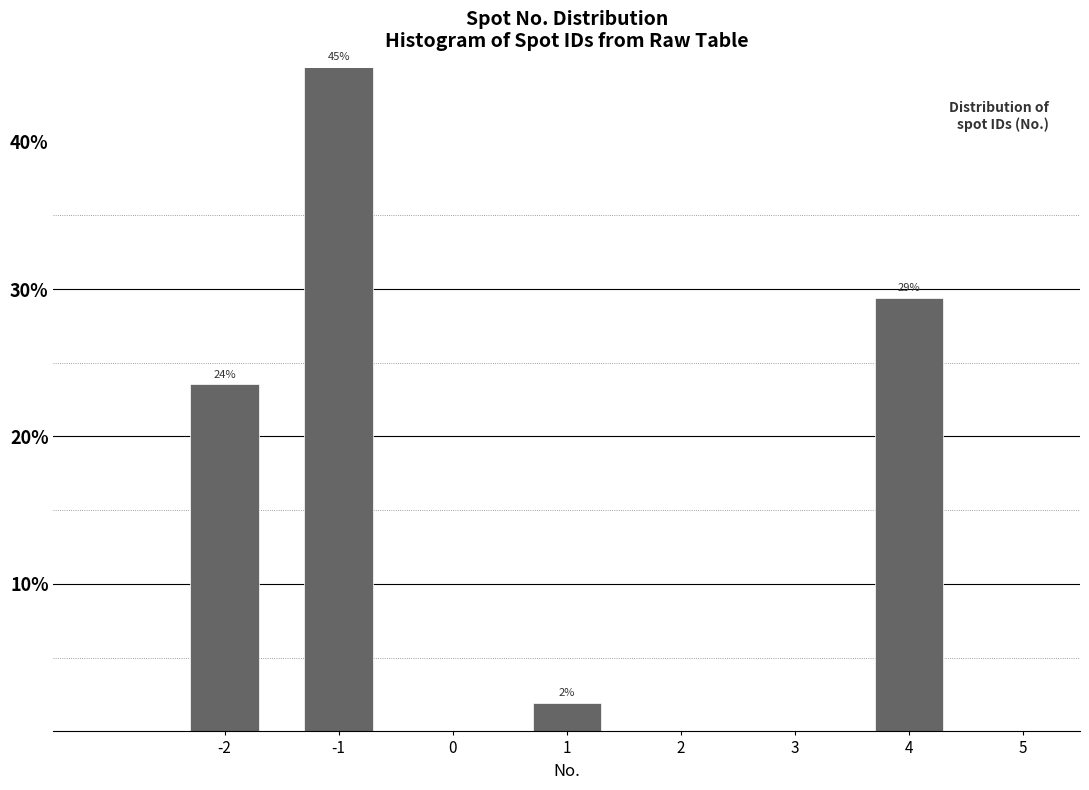

What is the value of the 4th bar from the left?

29.4